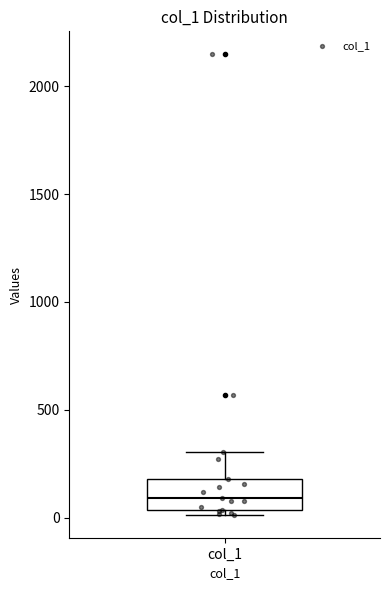

Where is the lower edge of the box for col_1 on the y-axis? The values are not printed on the chart, so give them approximately, as read against the axis.

50